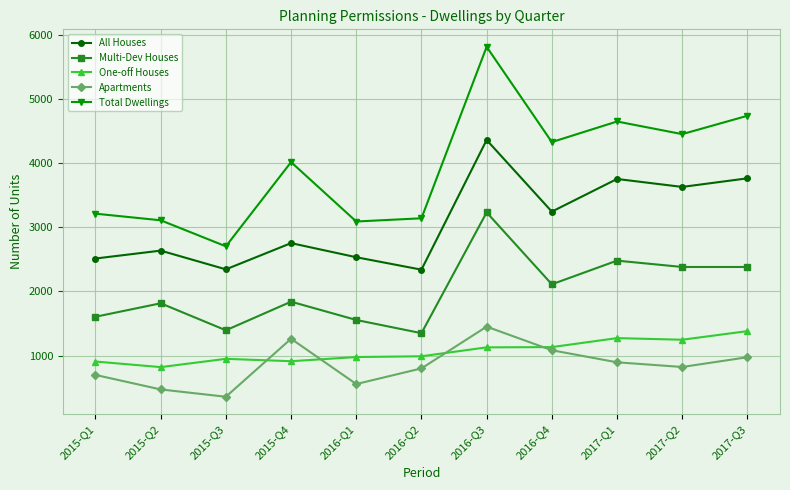

In Total Dwellings, how many points are lower than both neighbors (excluding endpoints)?

4